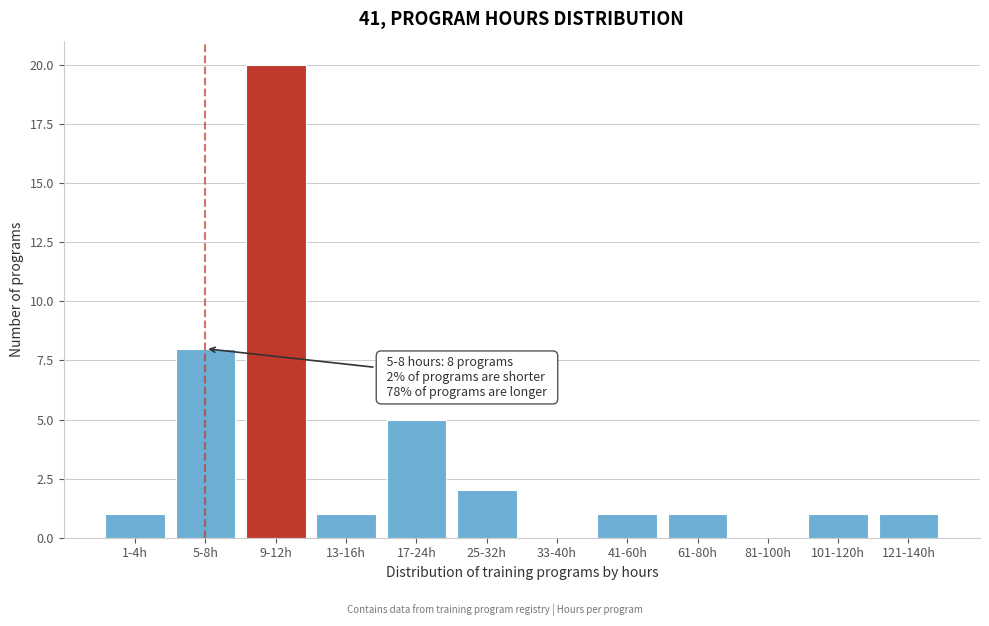

Reading left to right, what are all the values shown in this chart?

1-4h=1	5-8h=8	9-12h=20	13-16h=1	17-24h=5	25-32h=2	33-40h=0	41-60h=1	61-80h=1	81-100h=0	101-120h=1	121-140h=1